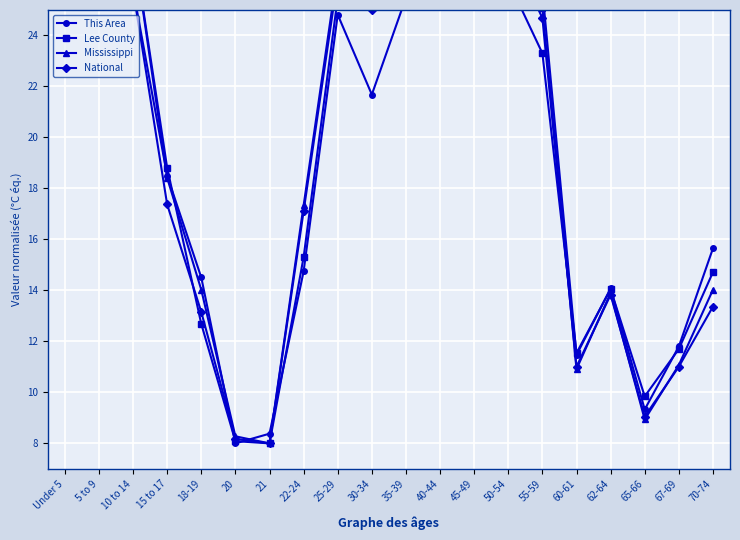

Count the number of data series in this chart.

4